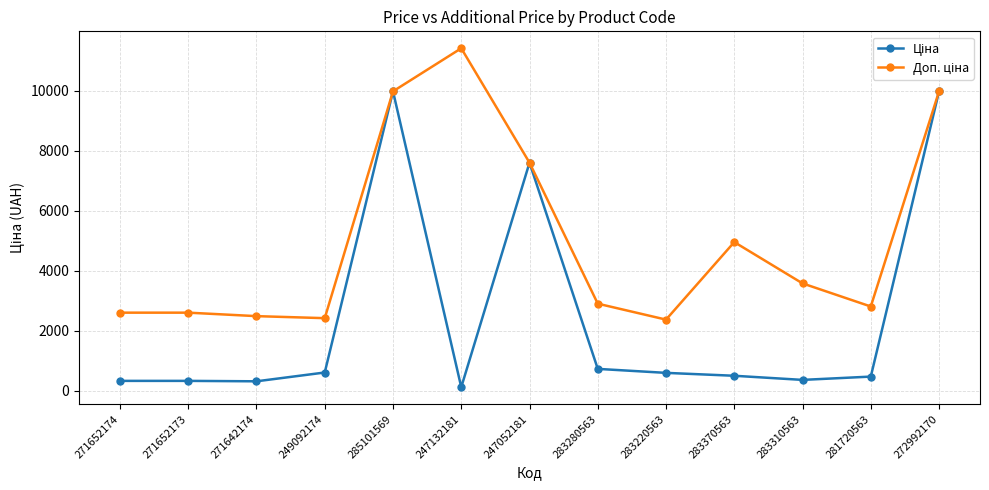

What is the total value across all series at 247052181?

15193.1